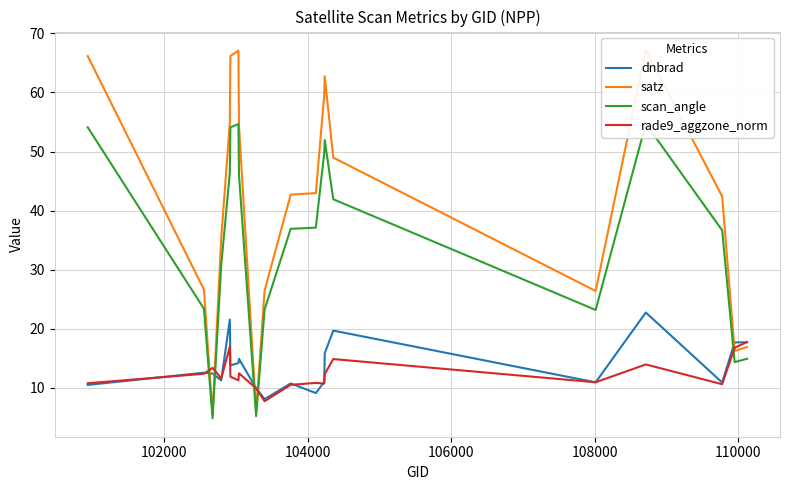

Where do dnbrad and satz first cross each other?

102000 and 104000